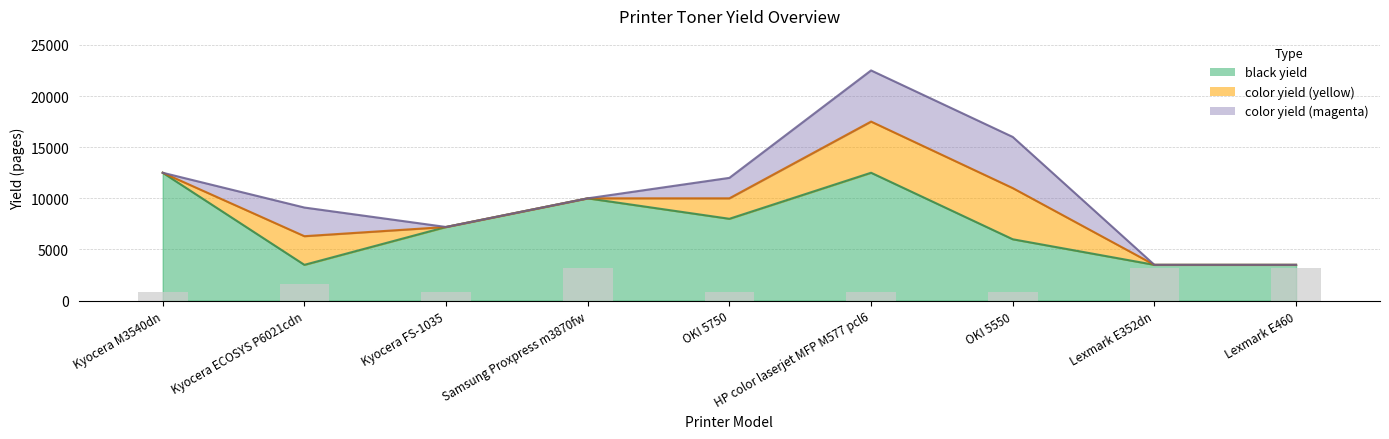

What is the difference between the second highest and second lowest values in the color yield (yellow) series?

5000